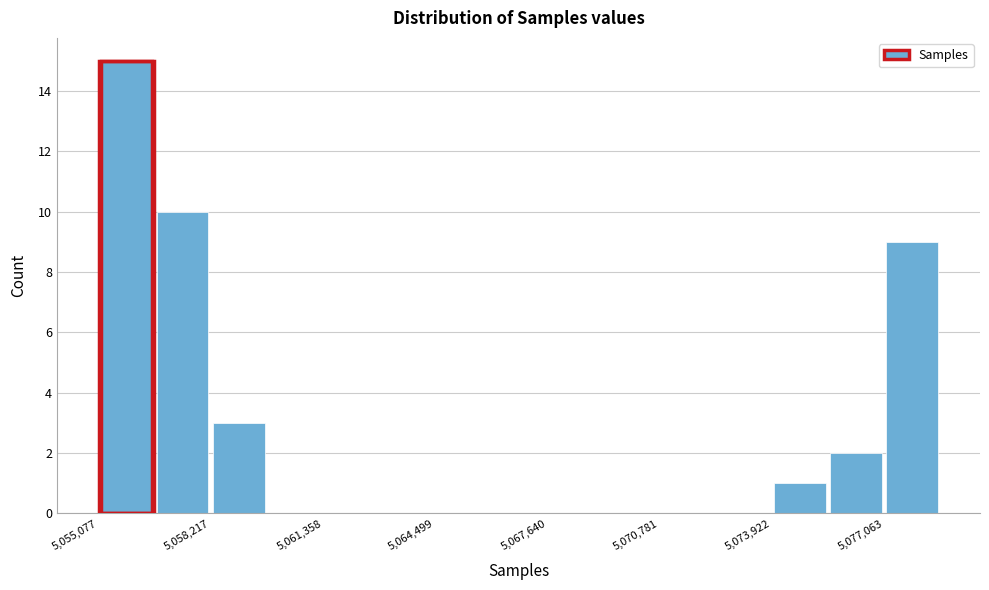

Read against the x-axis, roughly where is the centre of the tallest bar?

5056000